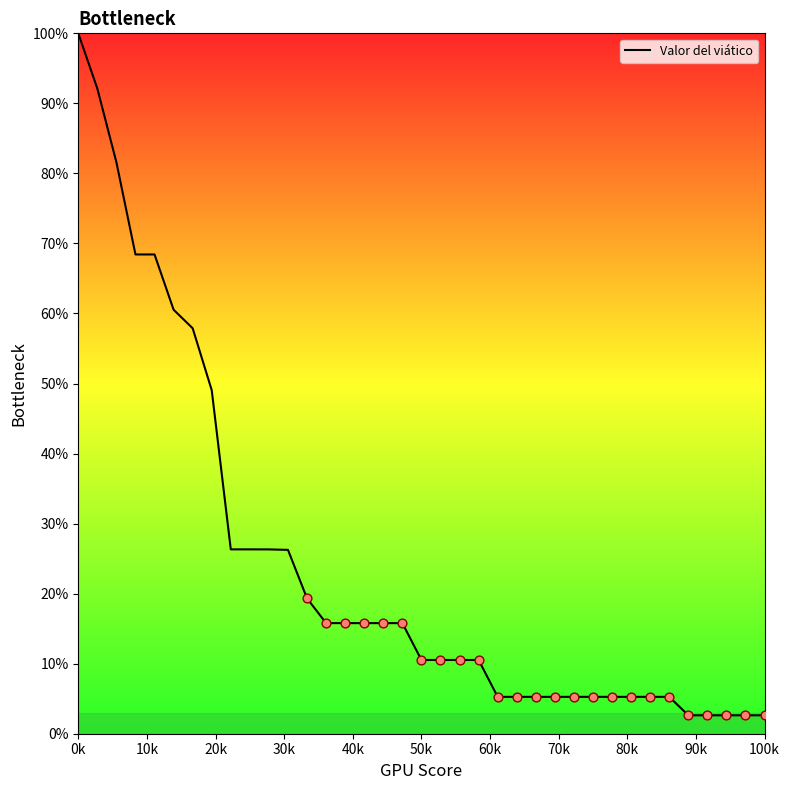

What is the smallest value displayed?

2.6